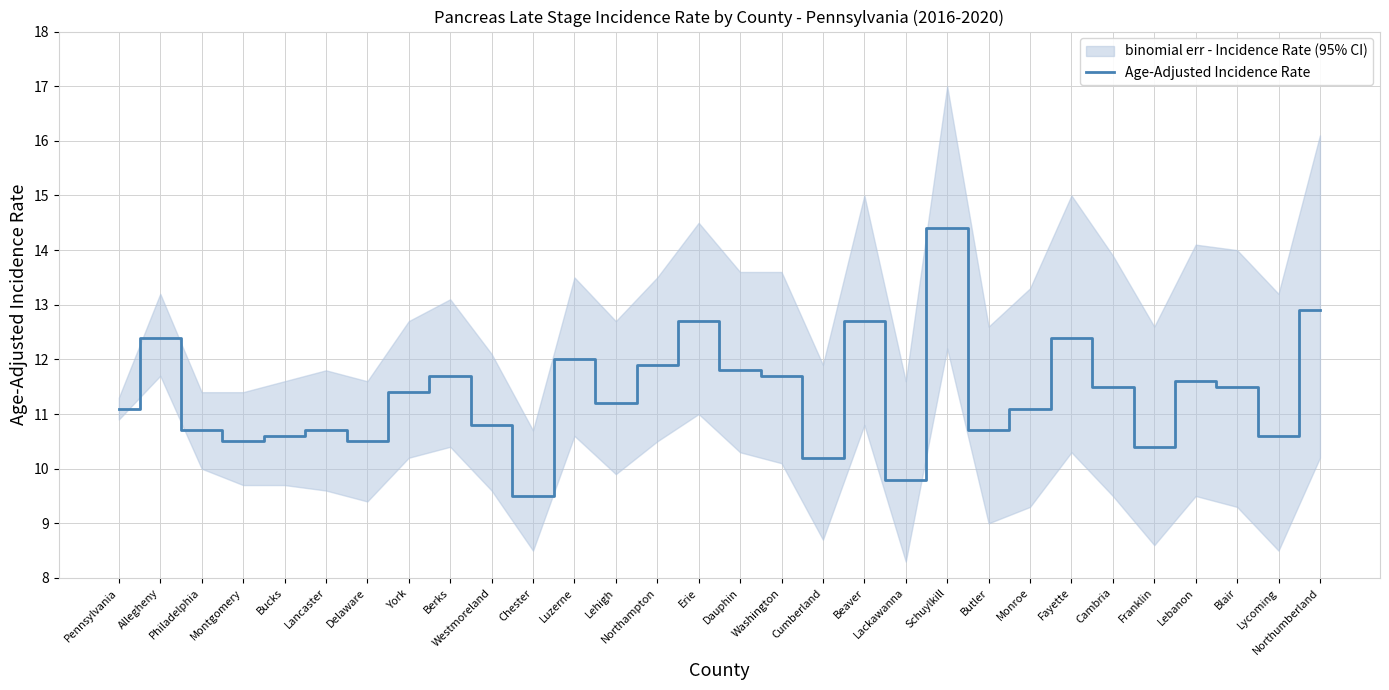

Which has a higher value, Luzerne or Lackawanna?

Luzerne